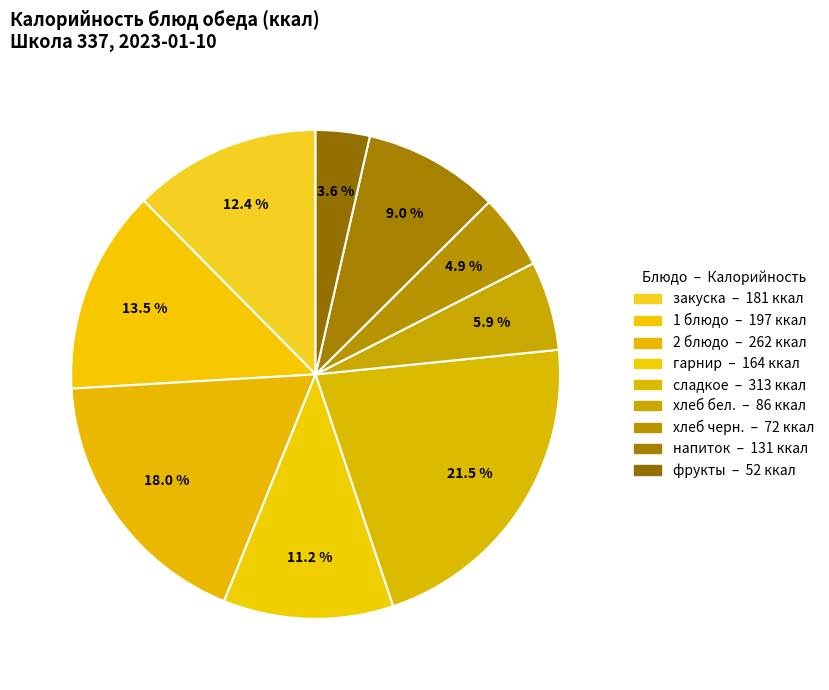

What is the total percentage of фрукты and напиток?

12.6%